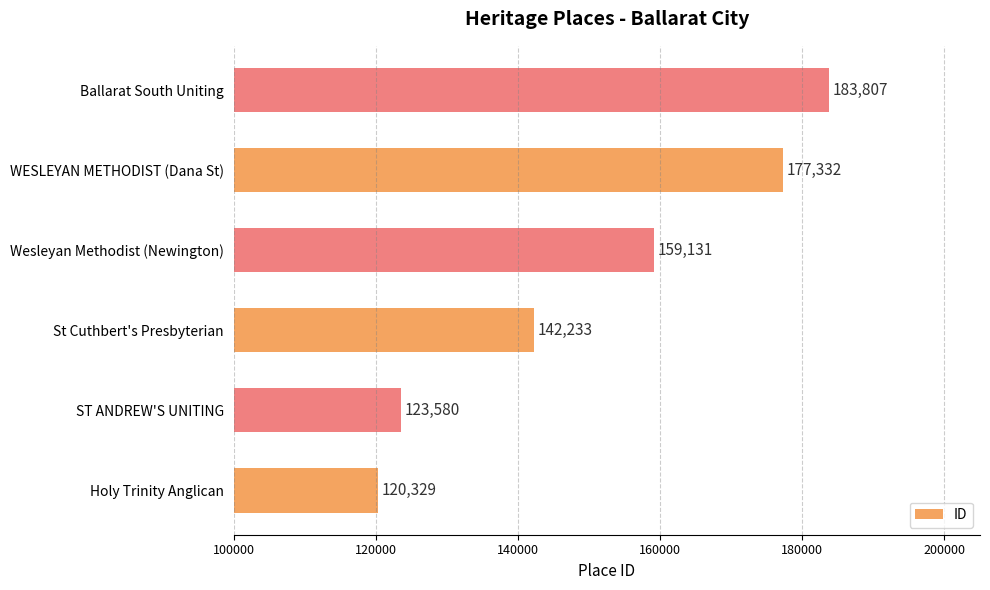

The value at Holy Trinity Anglican is 120329. True or false?

True